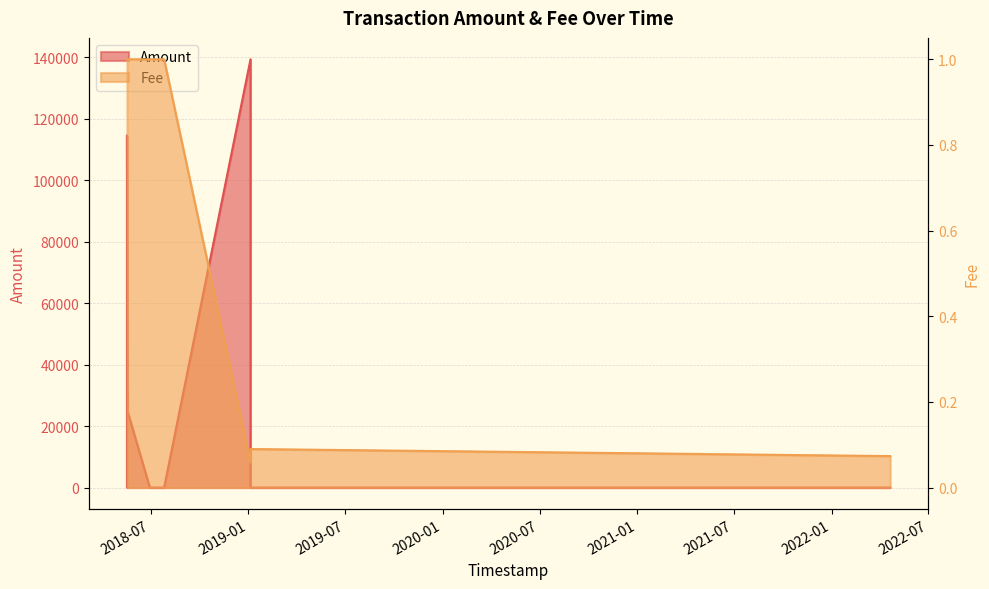

Which series changed the most between 2018-05-17 13:36:07 and 2018-07-26 09:47:40?

Amount